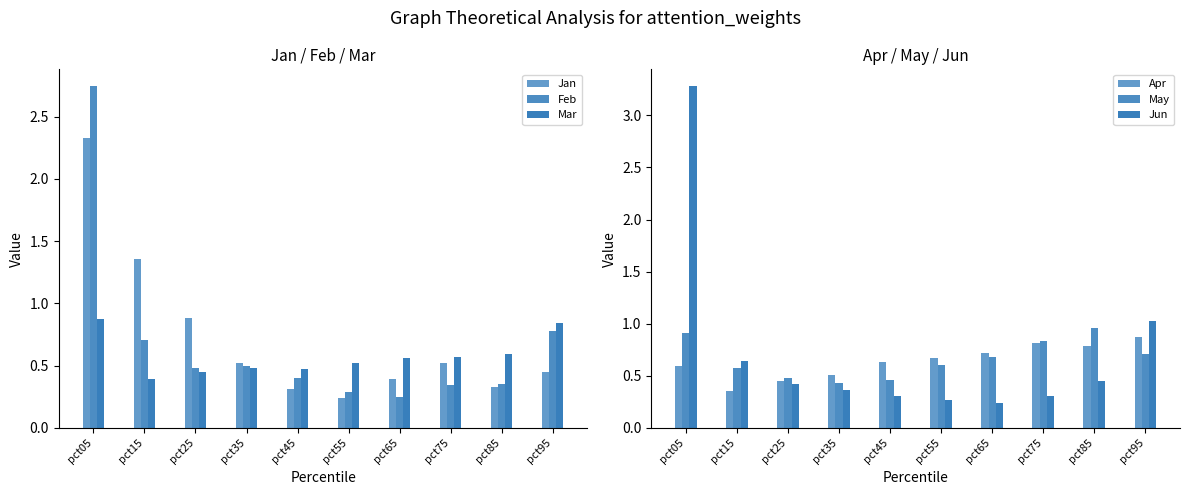

The value of Jan at pct15 is 1.4. True or false?

True